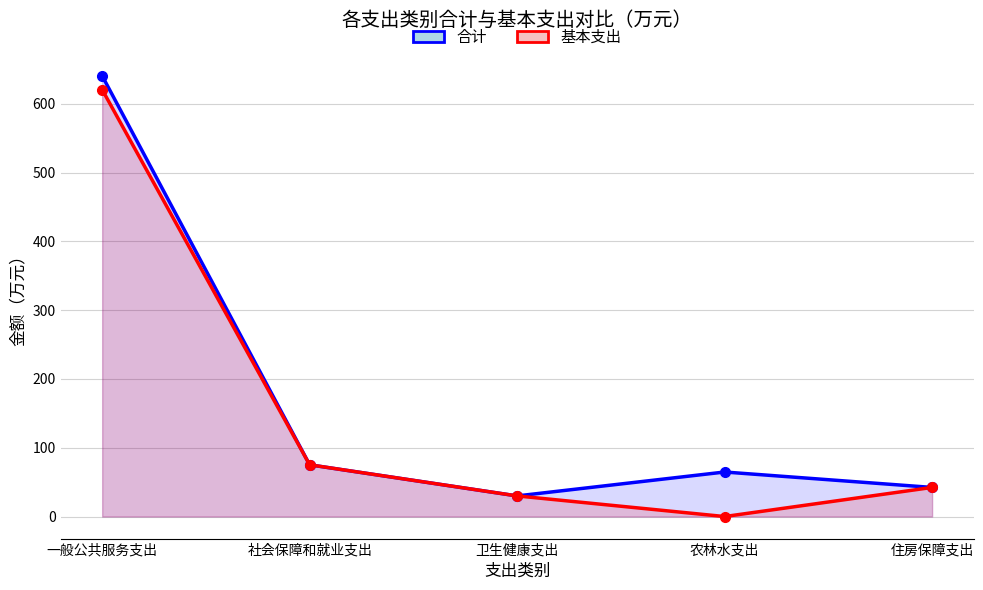

At how many categories does at least one series exceed 331?

1